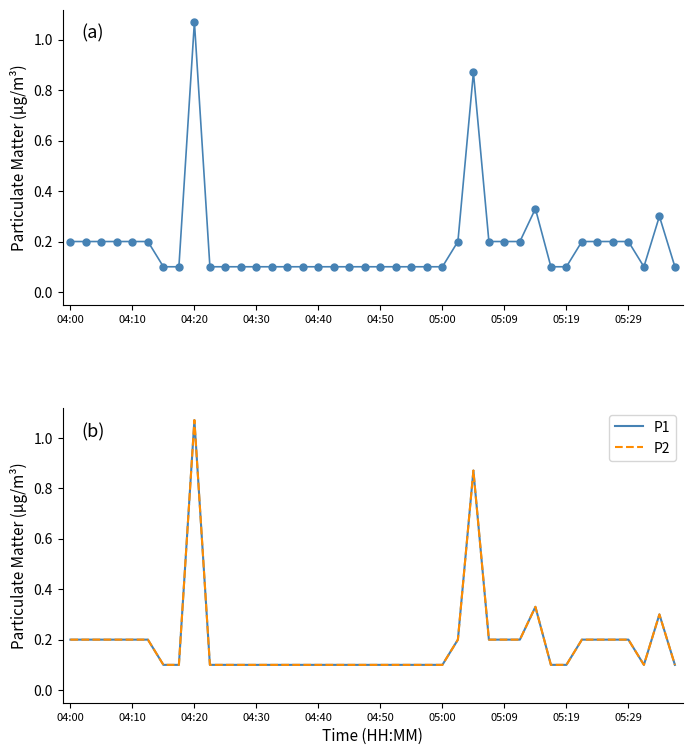

Which series reaches the maximum Y coordinate?

P1